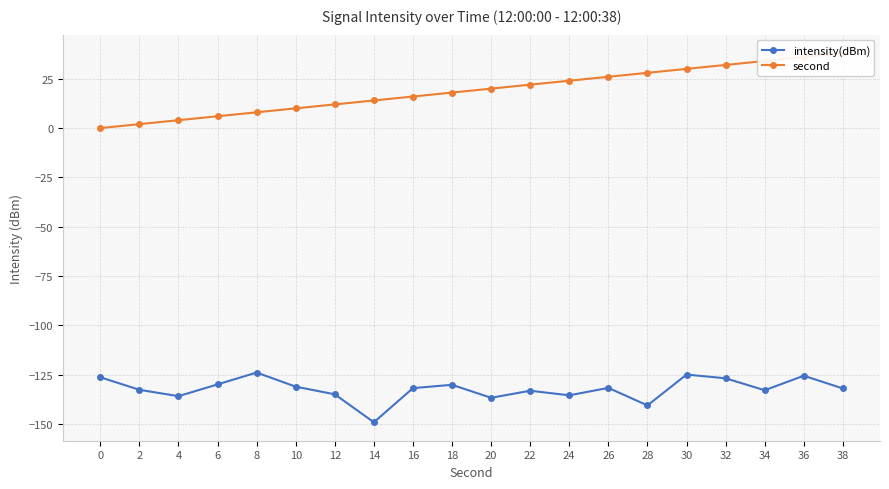

True or false: intensity(dBm) has more than 1 interior local peaks.

True